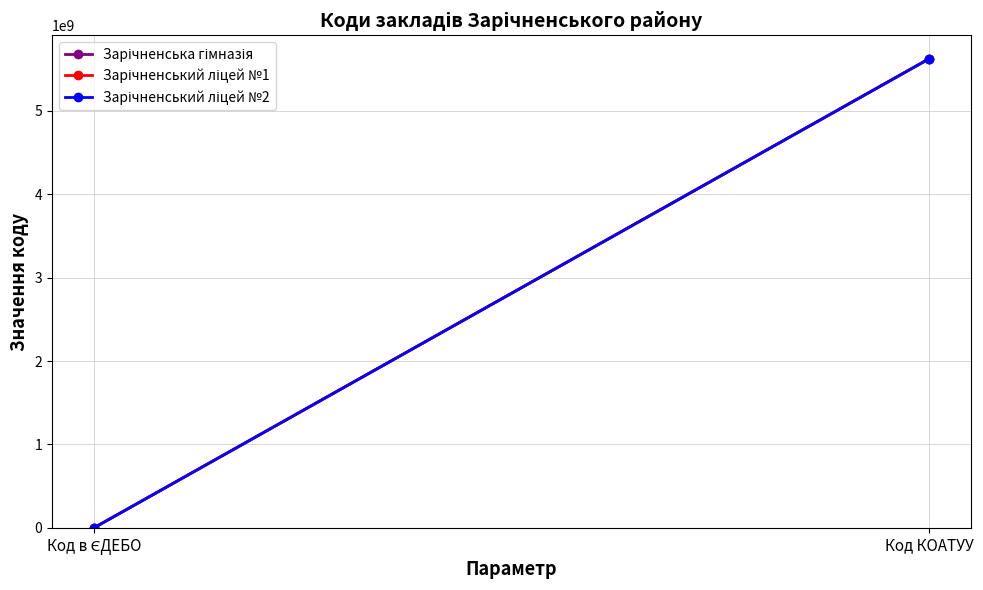

What is the minimum value shown in the chart?

136206